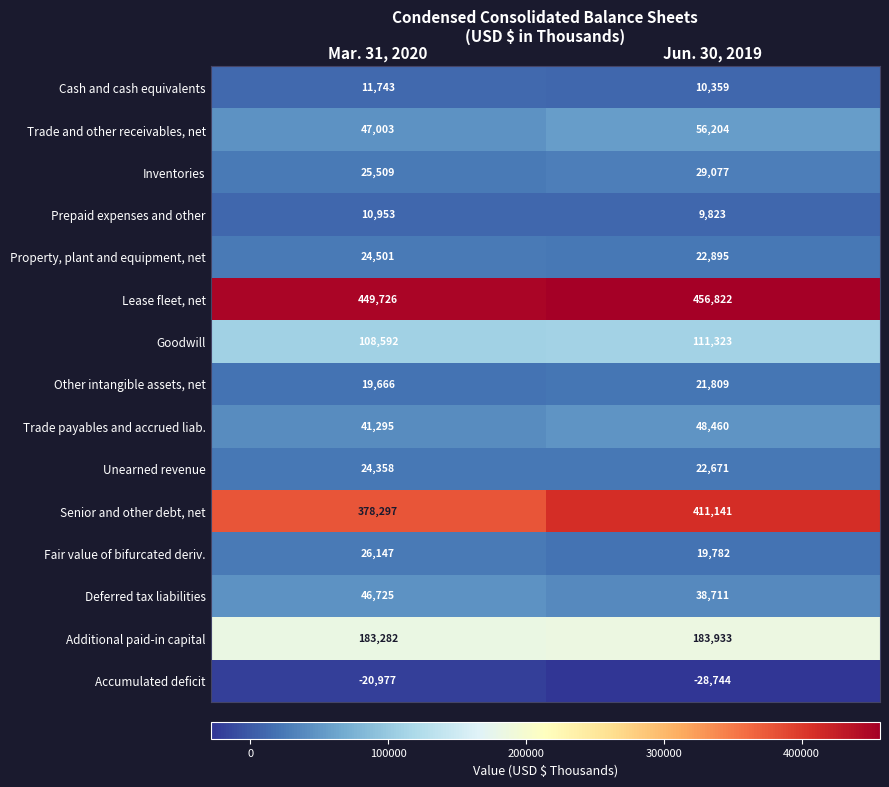

What is the spread (max minus min) of values at Mar. 31, 2020?

470703